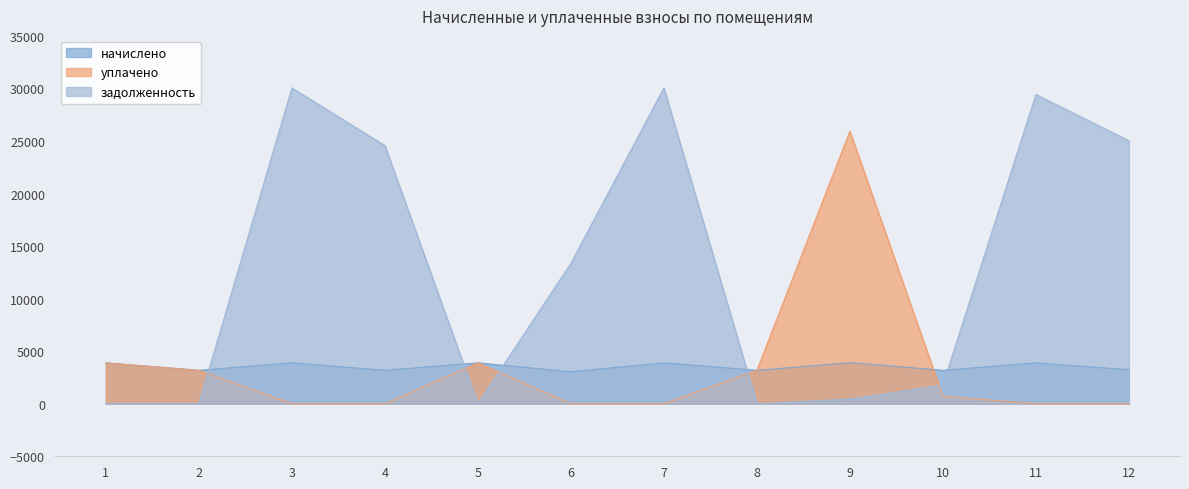

Which series has the widest spread of values?

задолженность